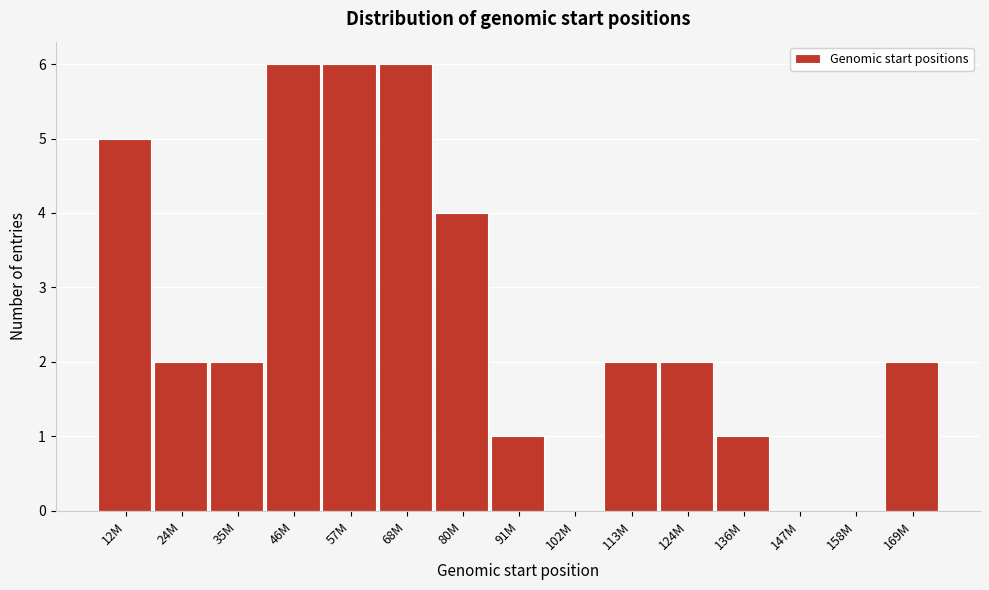

Reading left to right, list all the values displayed in this chart.

12M=5	24M=2	35M=2	46M=6	57M=6	68M=6	80M=4	91M=1	102M=0	113M=2	124M=2	136M=1	147M=0	158M=0	169M=2